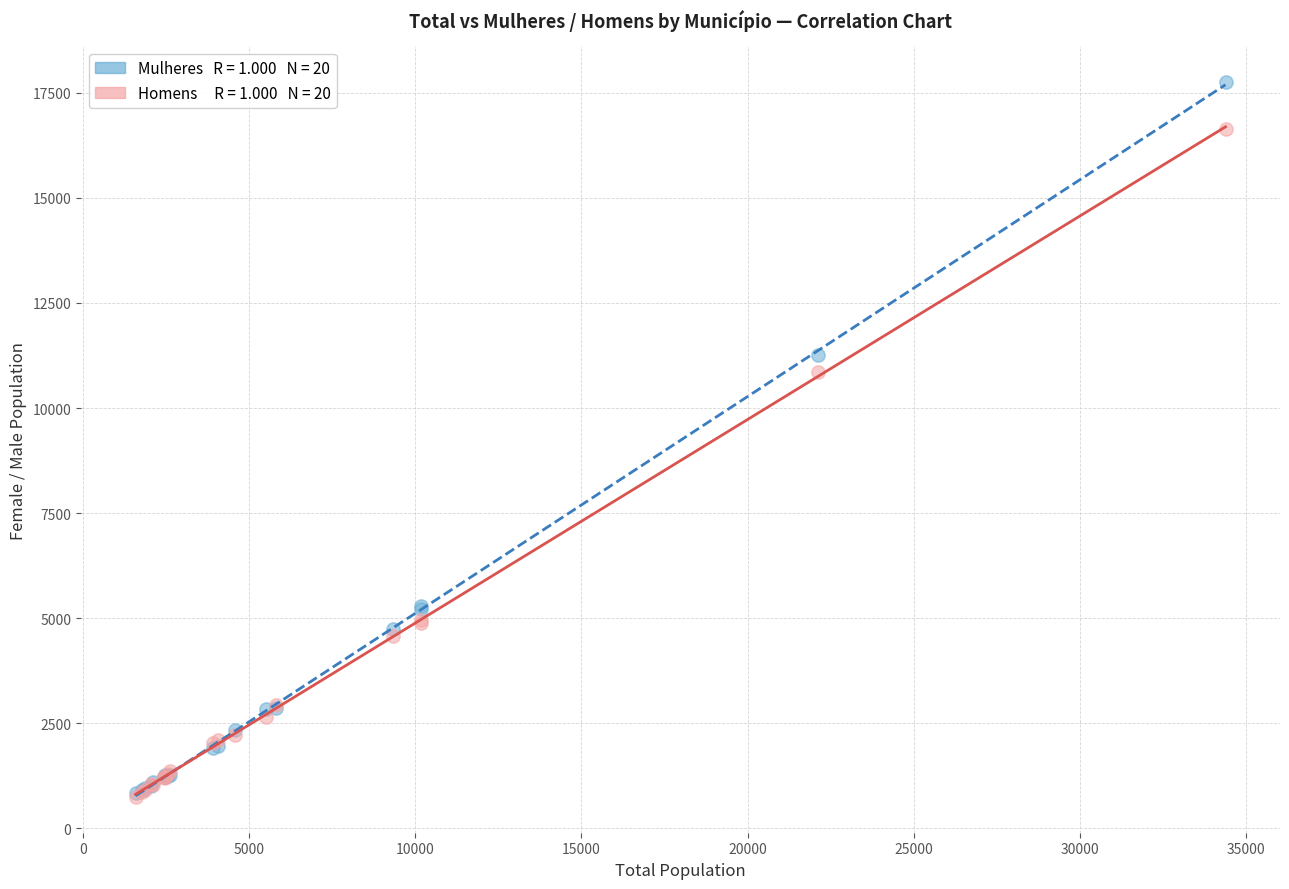

Across all series, what Y value is closest to 9249?

10852